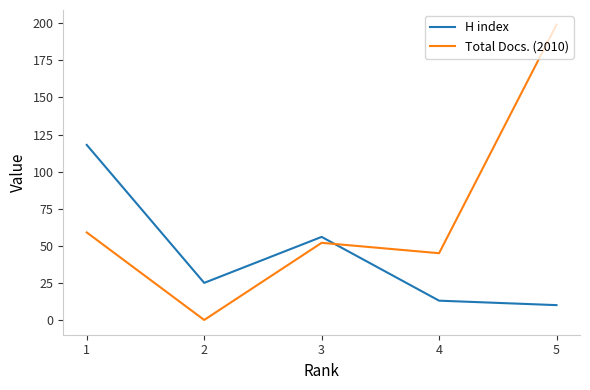

How many values in the H index series are below 25?

2